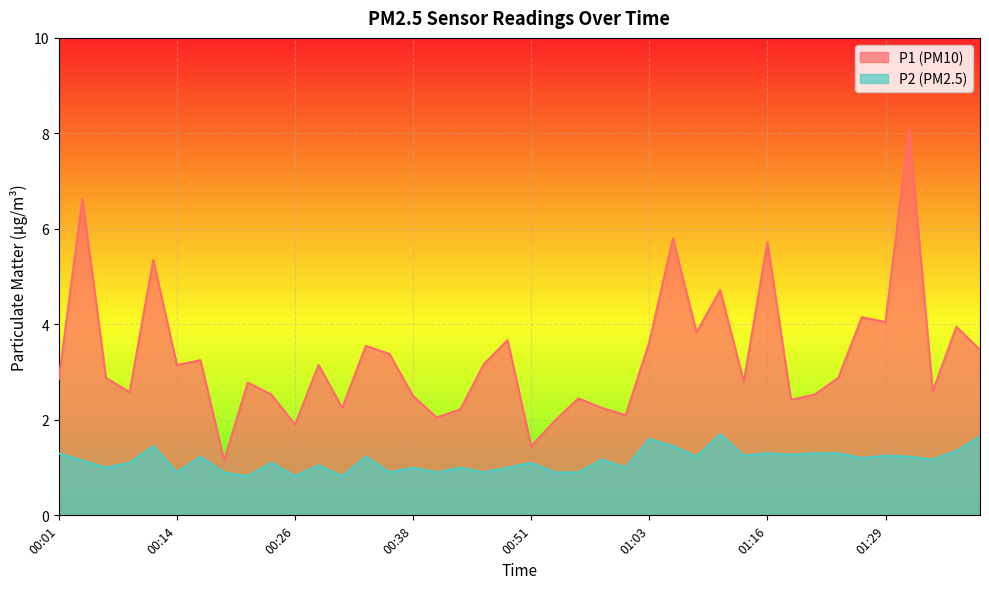

What position from the left is 00:51?

21